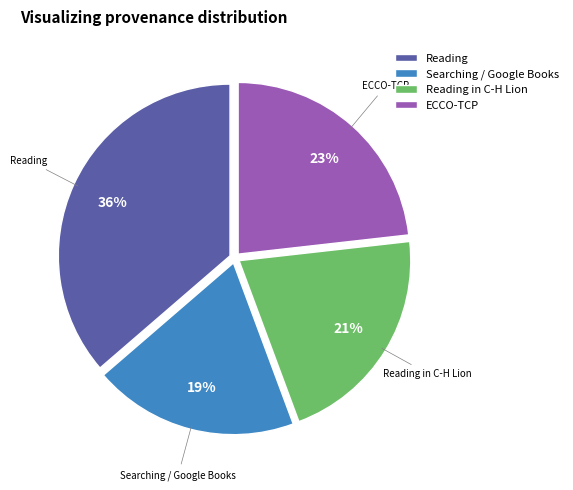

Count the number of slices in the pie.

4